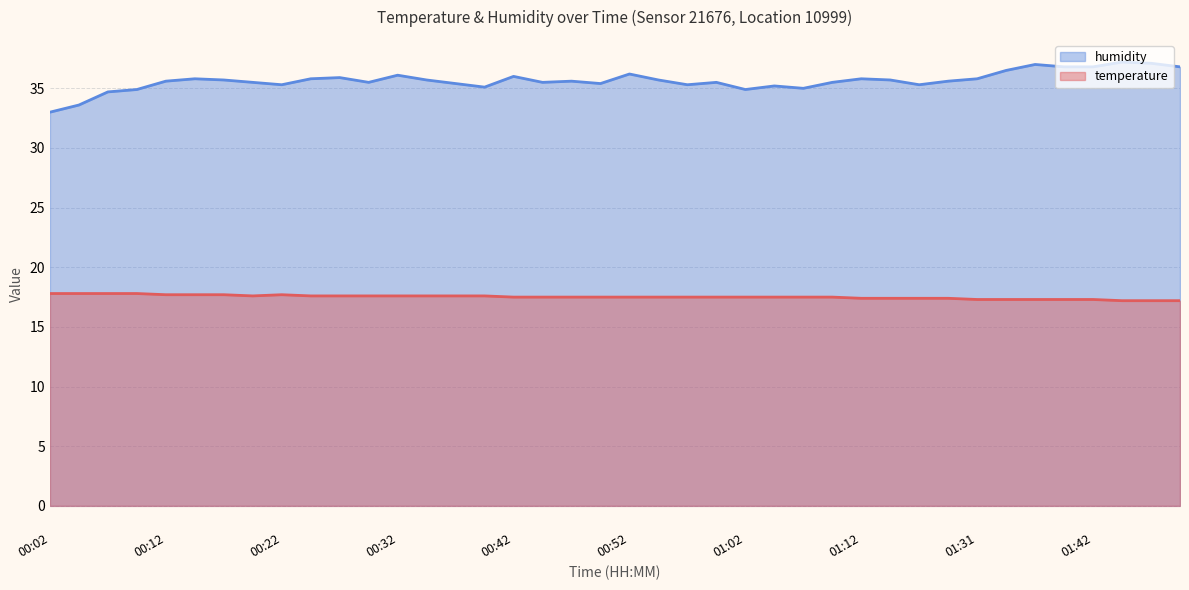

Rank the series by their maximum value, from highest to lowest.

humidity, temperature